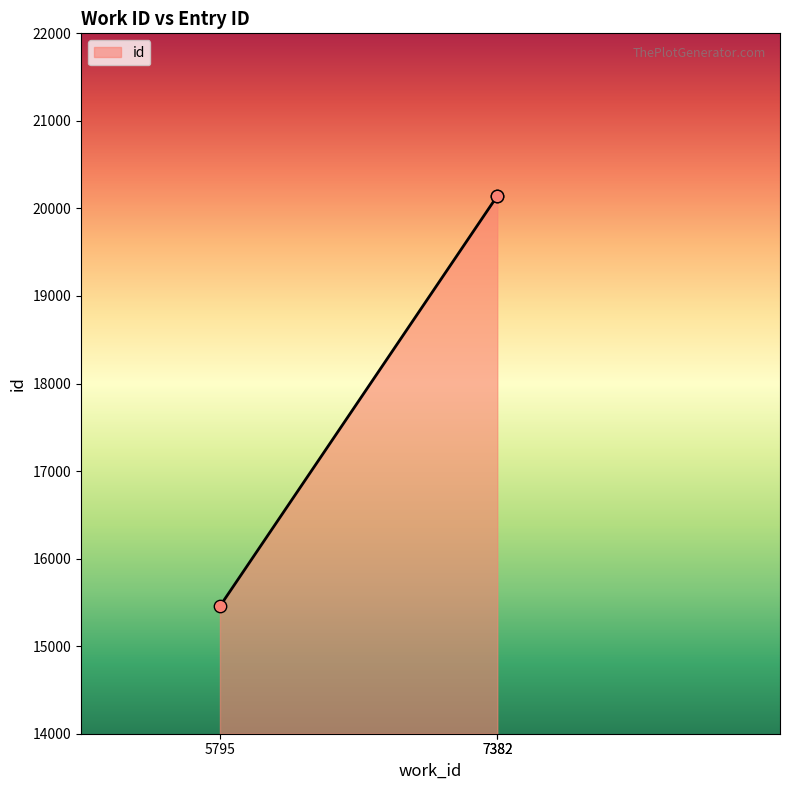

What is the ratio of the value at 5795 to the value at 7382?

0.8